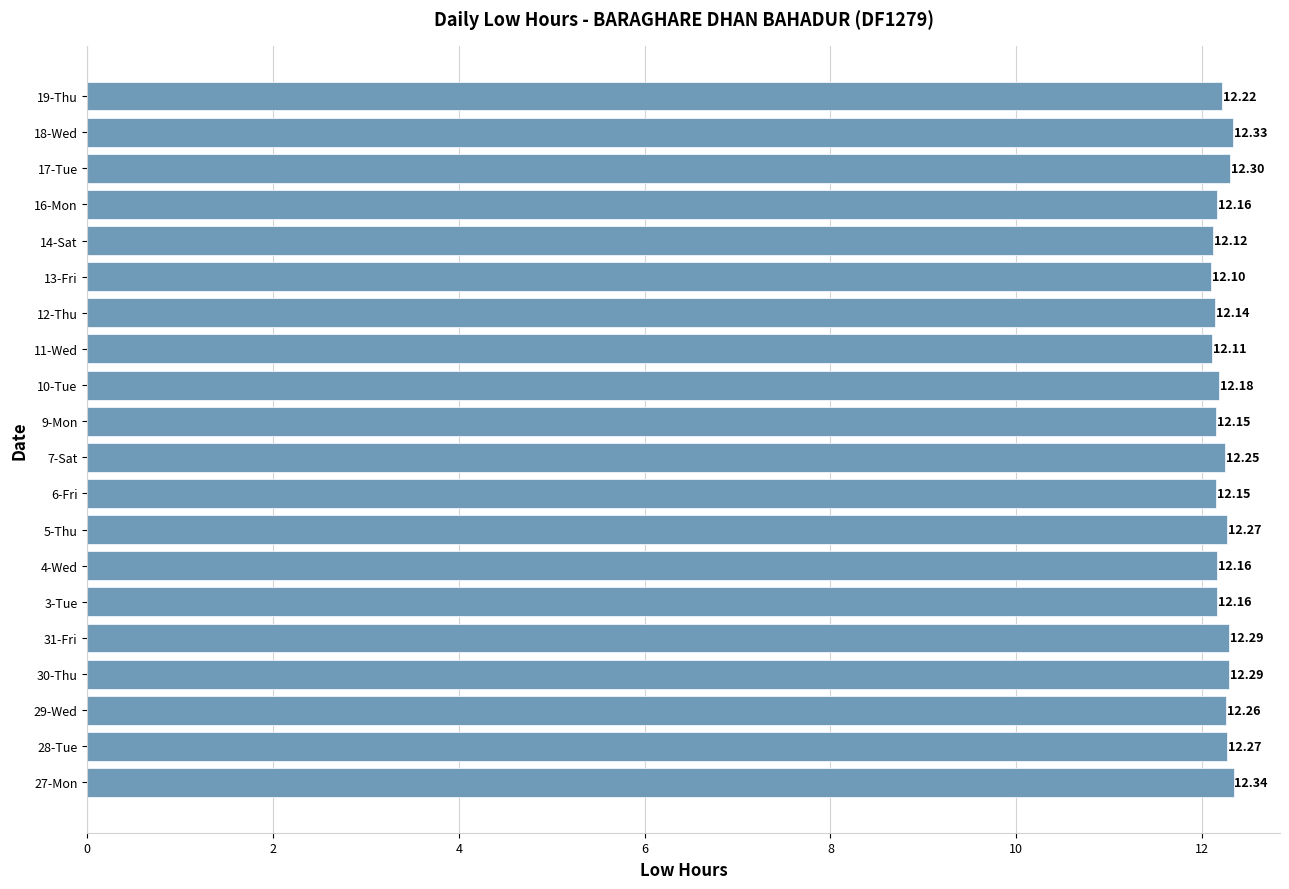

Which has a higher value, 31-Fri or 12-Thu?

31-Fri